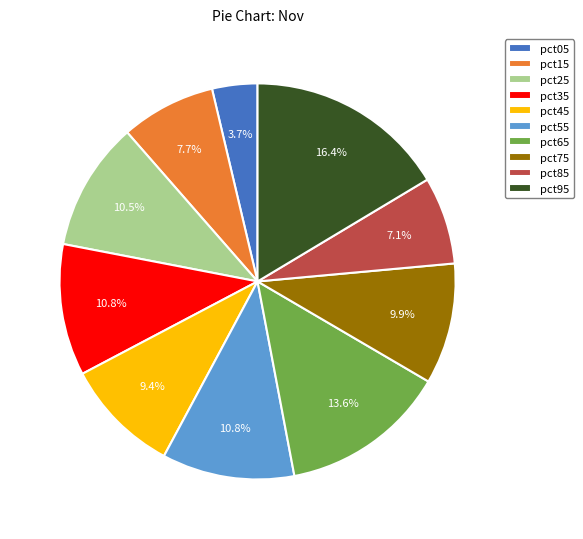

To the nearest percent, what percentage of the pie is pct55?

11%